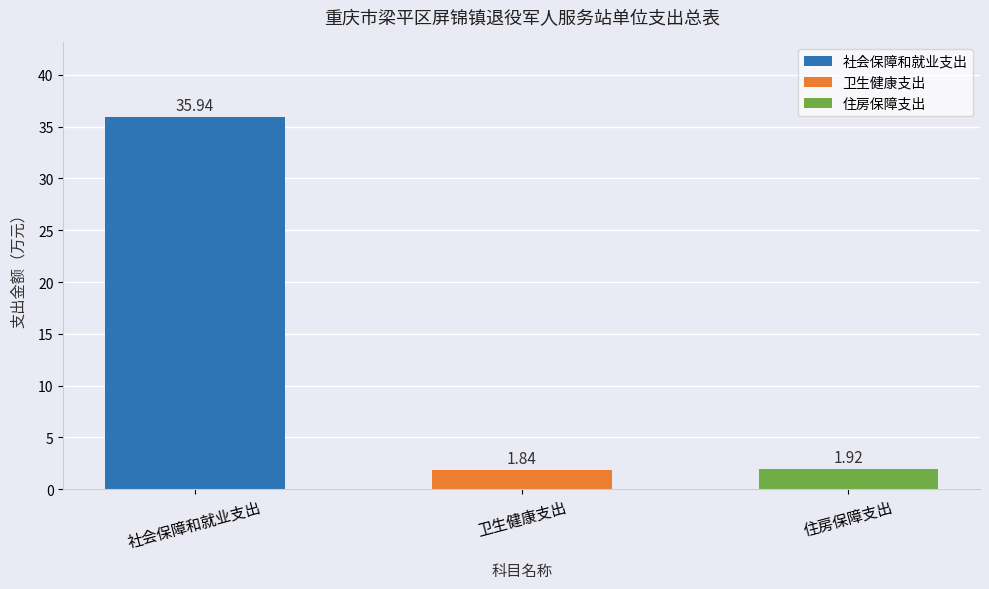

Reading left to right, transcribe all the data shown in this chart.

35.9	1.8	1.9